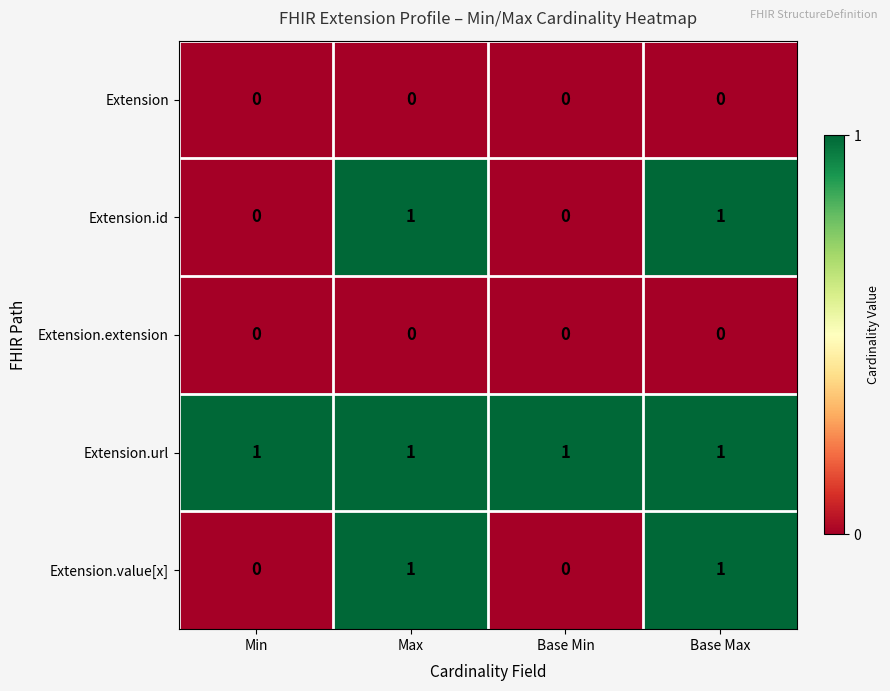

Reading left to right, extract all data points from this chart.

Extension: Min=0	Max=0	Base Min=0	Base Max=0
Extension.id: Min=0	Max=1	Base Min=0	Base Max=1
Extension.extension: Min=0	Max=0	Base Min=0	Base Max=0
Extension.url: Min=1	Max=1	Base Min=1	Base Max=1
Extension.value[x]: Min=0	Max=1	Base Min=0	Base Max=1